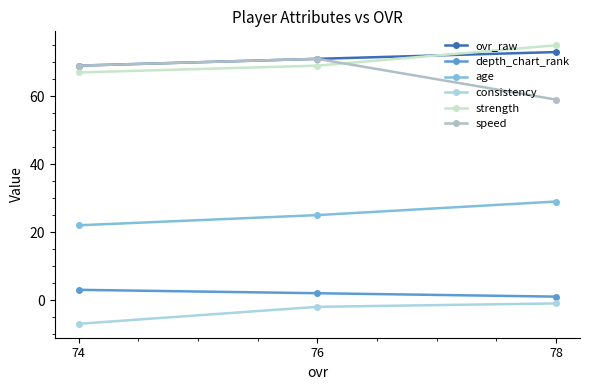

What is the total value across all series at 78?

236